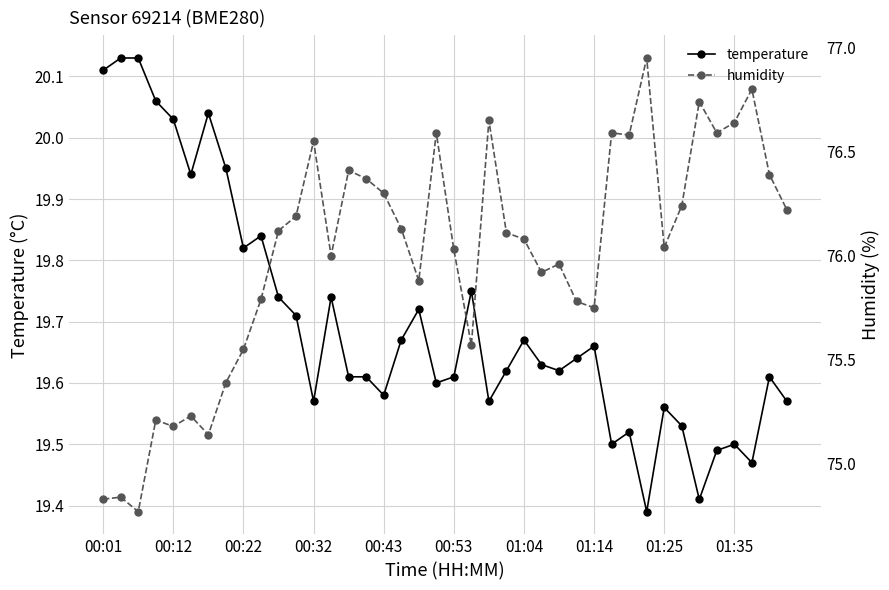

Between 13 and 38, which series saw the biggest shift?

humidity